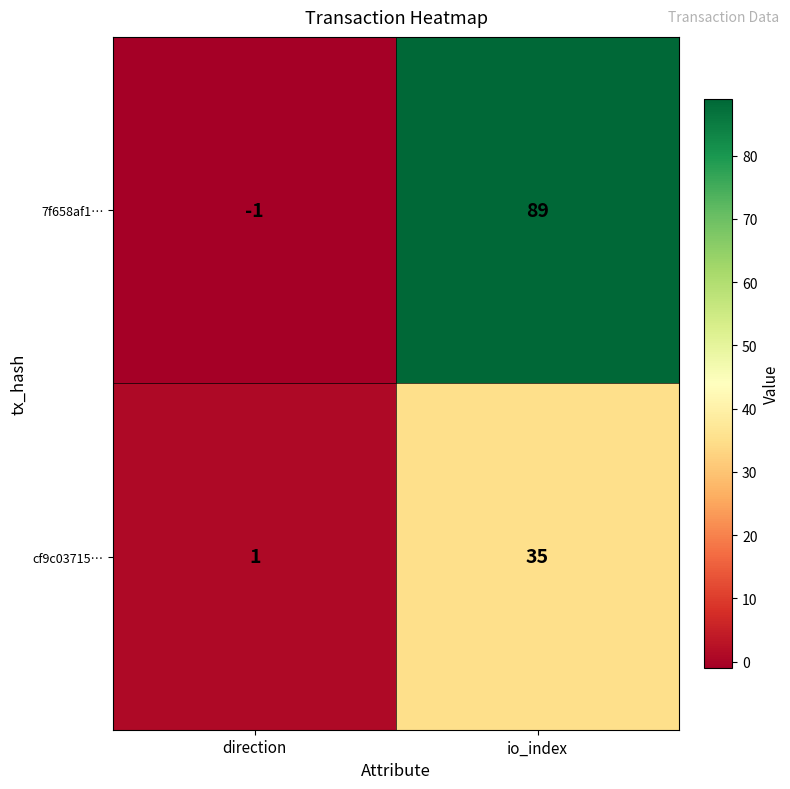

How many values in 7f658af1… are above zero?

1